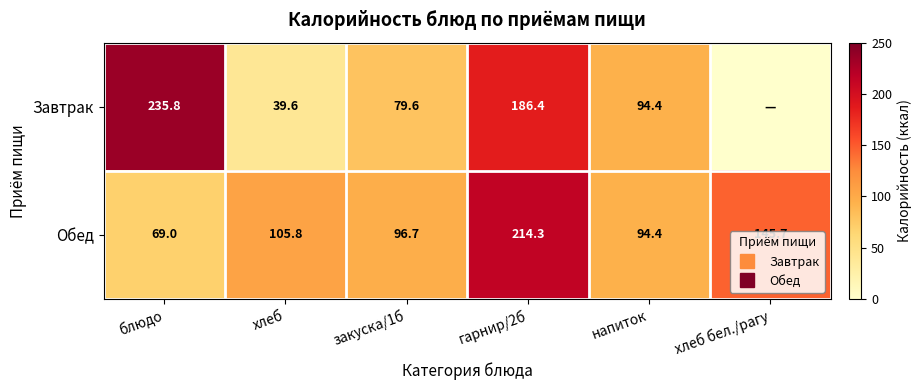

Which has a higher value, напиток or блюдо?

блюдо